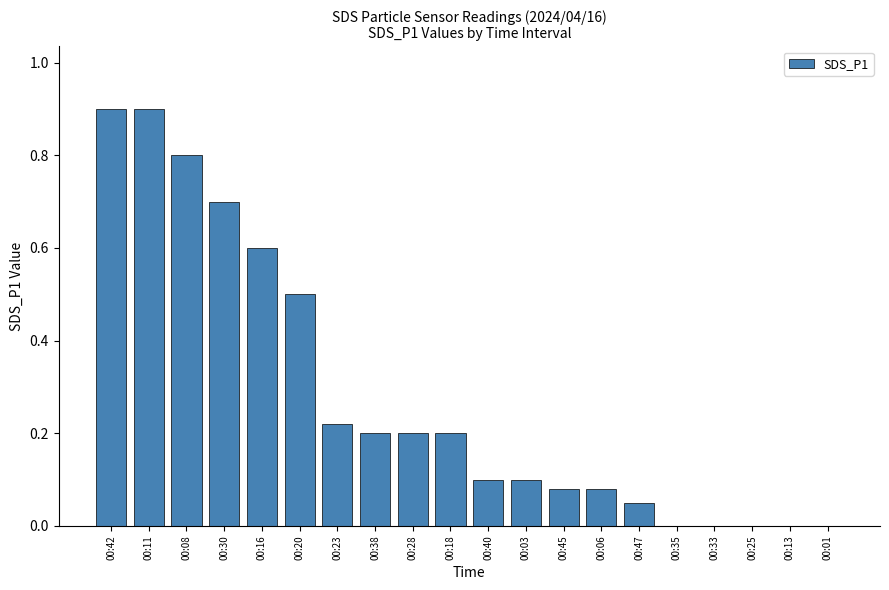

What is the maximum value shown in the chart?

0.9